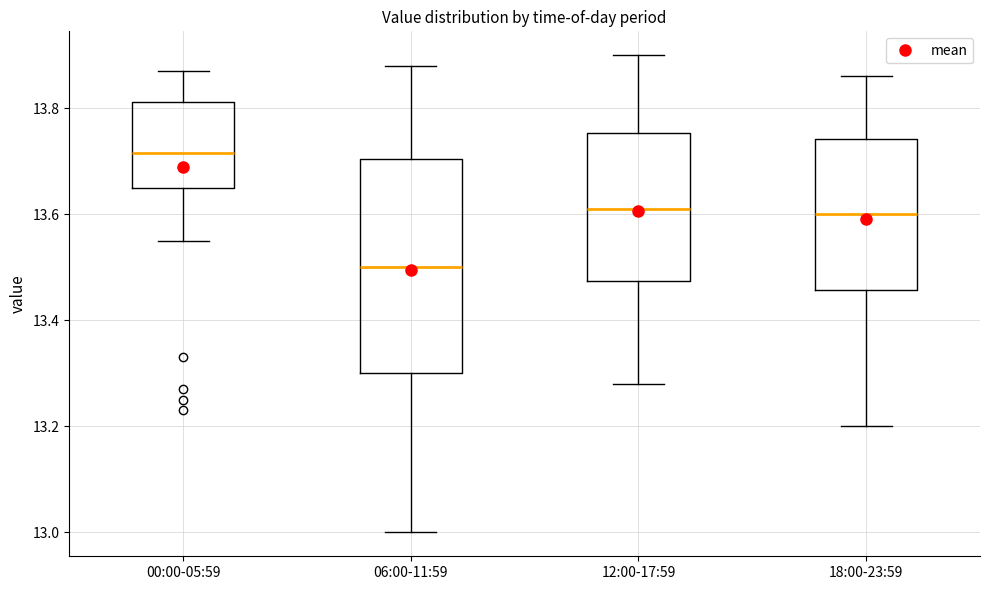

Which box's median line is the highest?

00:00-05:59